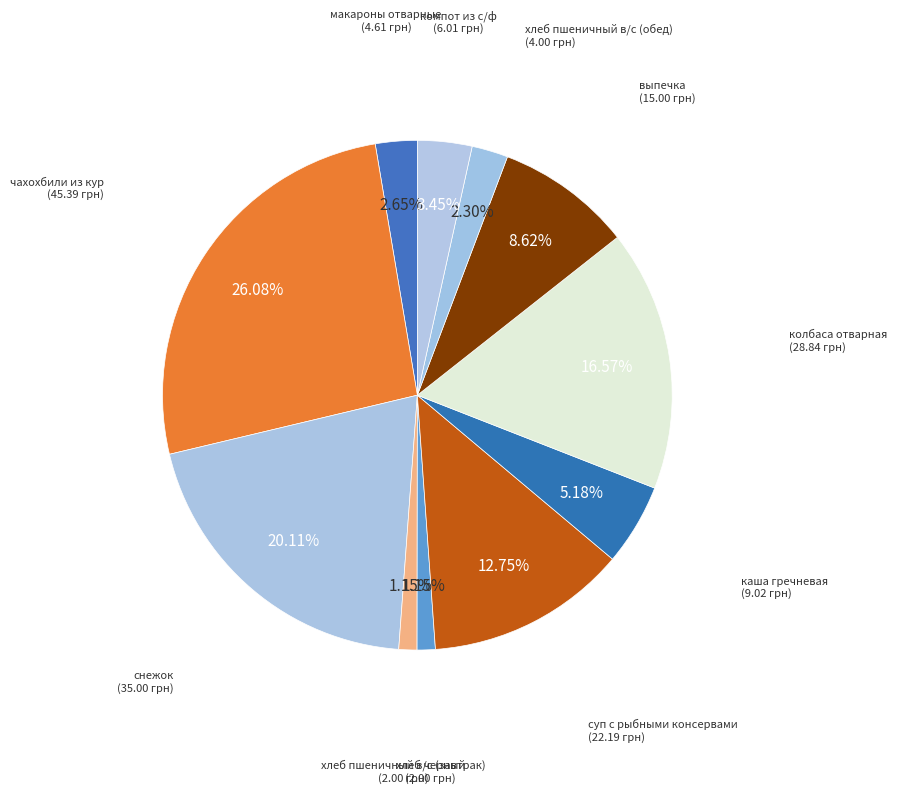

To the nearest percent, what is the difference between the largest and smallest slice percentages?

25%